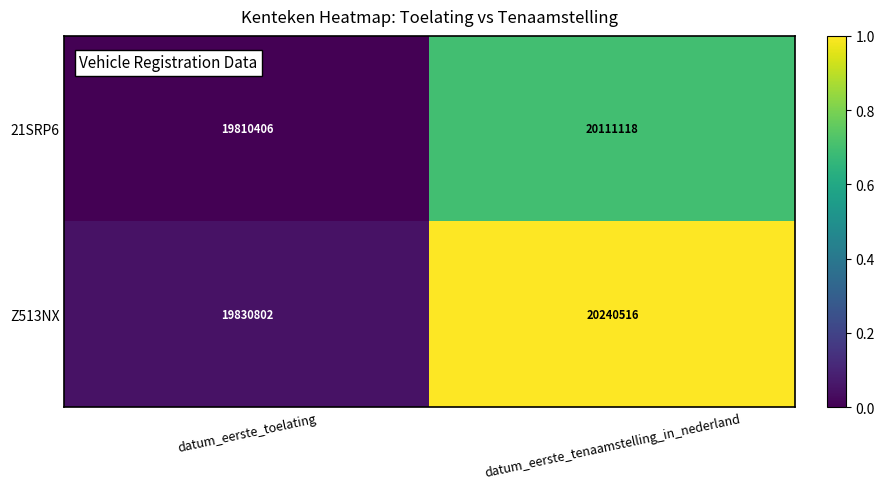

Reading left to right, list all the values displayed in this chart.

21SRP6: datum_eerste_toelating=19810406	datum_eerste_tenaamstelling_in_nederland=20111118
Z513NX: datum_eerste_toelating=19830802	datum_eerste_tenaamstelling_in_nederland=20240516